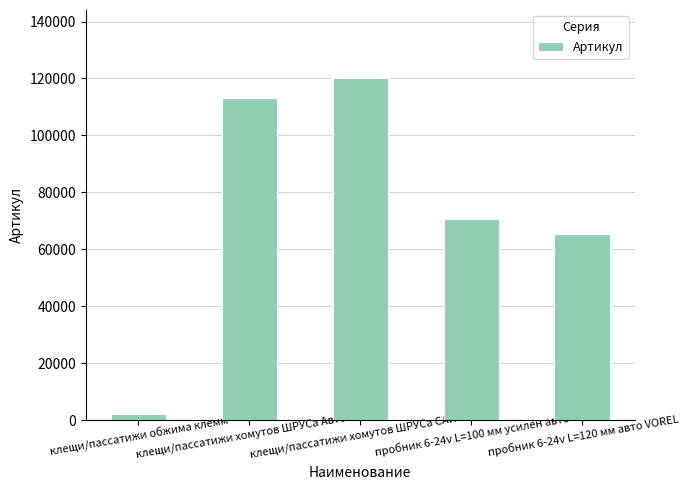

The chart shows a value of 175429 at клещи/пассатижи хомутов ШРУСа Автом-2. True or false?

False